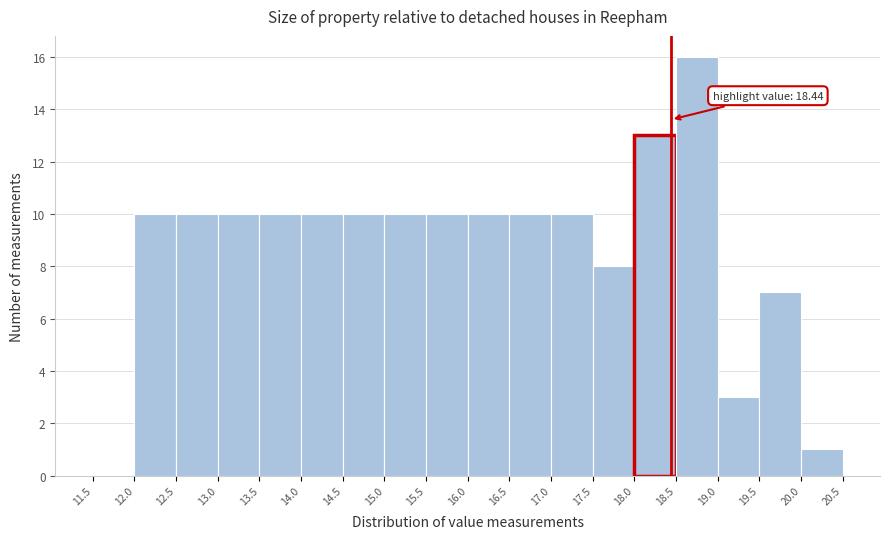

Which range on the x-axis has the tallest bar?

18.5 to 19.0